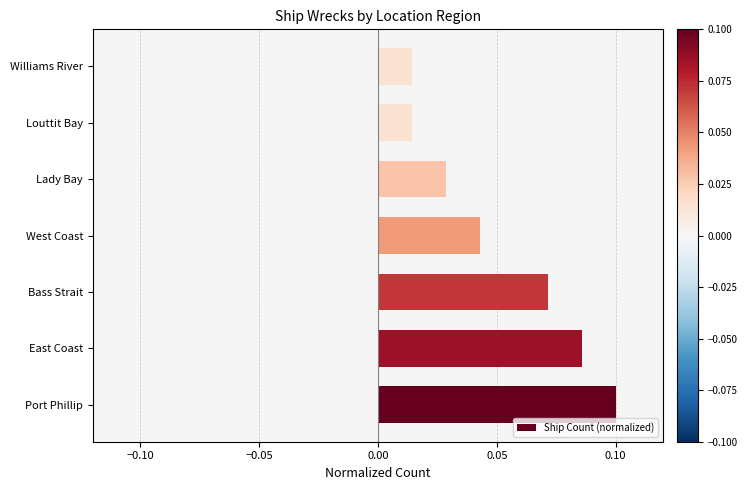

Between Port Phillip and East Coast, which is larger?

Port Phillip